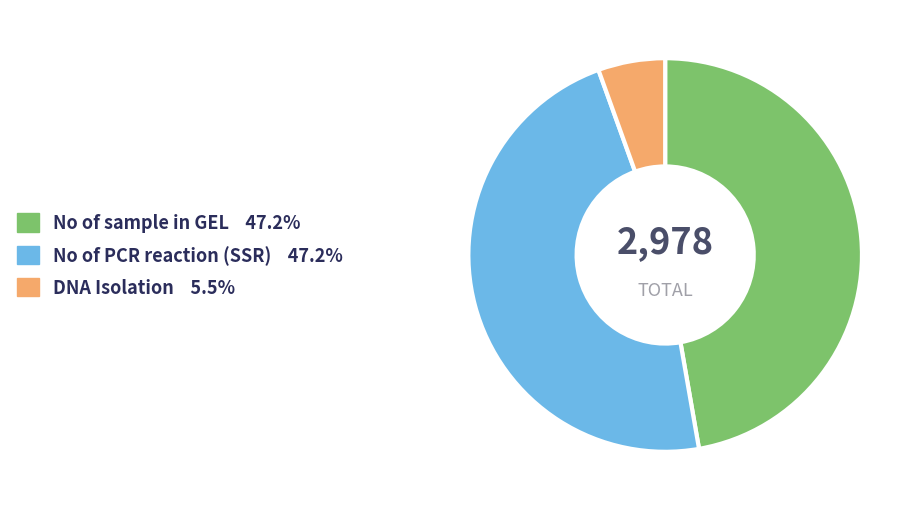

What is the smallest slice in the pie chart?

DNA Isolation